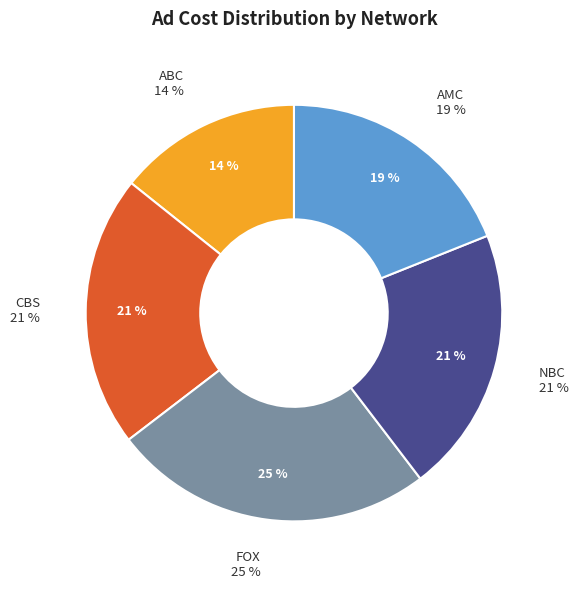

Does AMC represent more than half of the total?

No